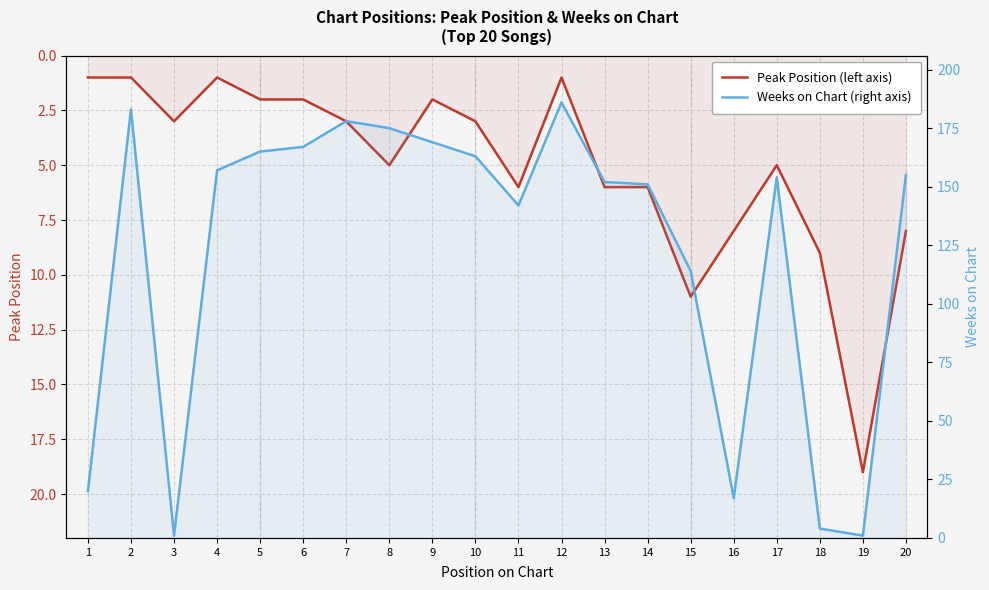

Is it true that Weeks on Chart equals 241 at 13?

False